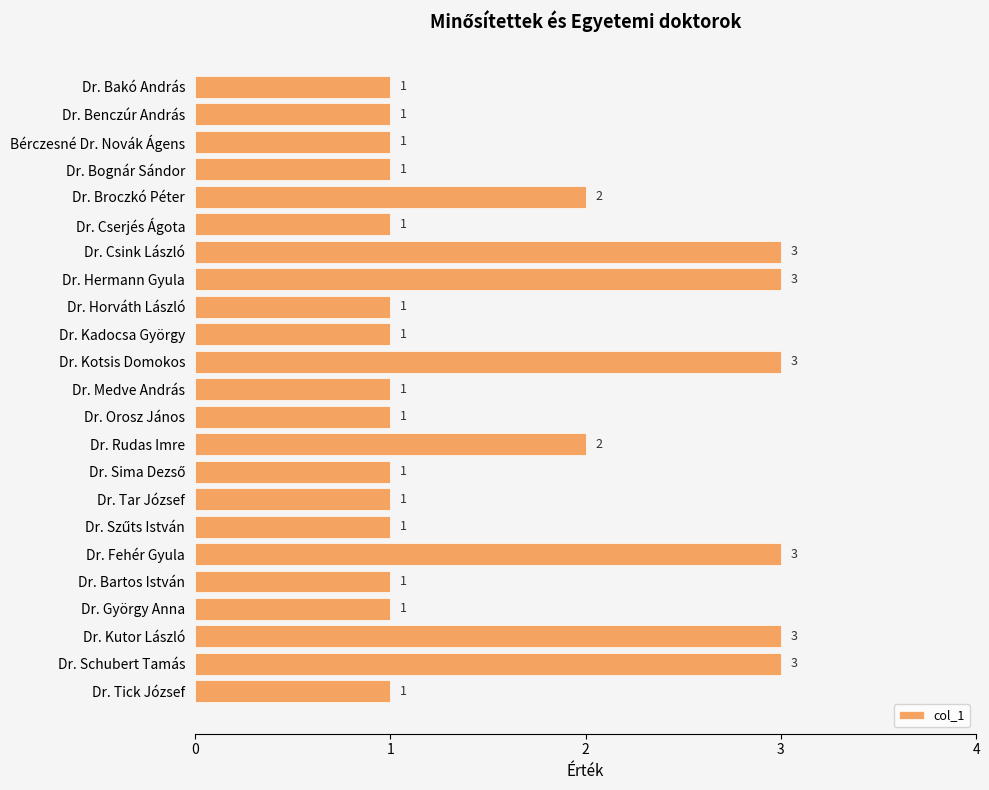

What is the label of the 10th bar from the bottom?

Dr. Rudas Imre